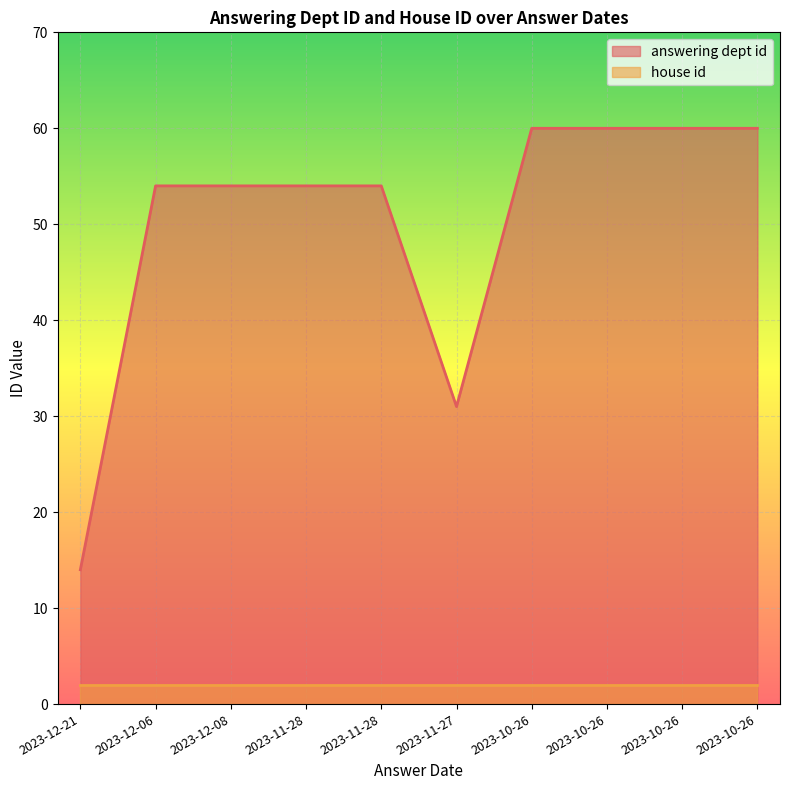

How many points are lower than both their immediate neighbors (excluding endpoints)?

1